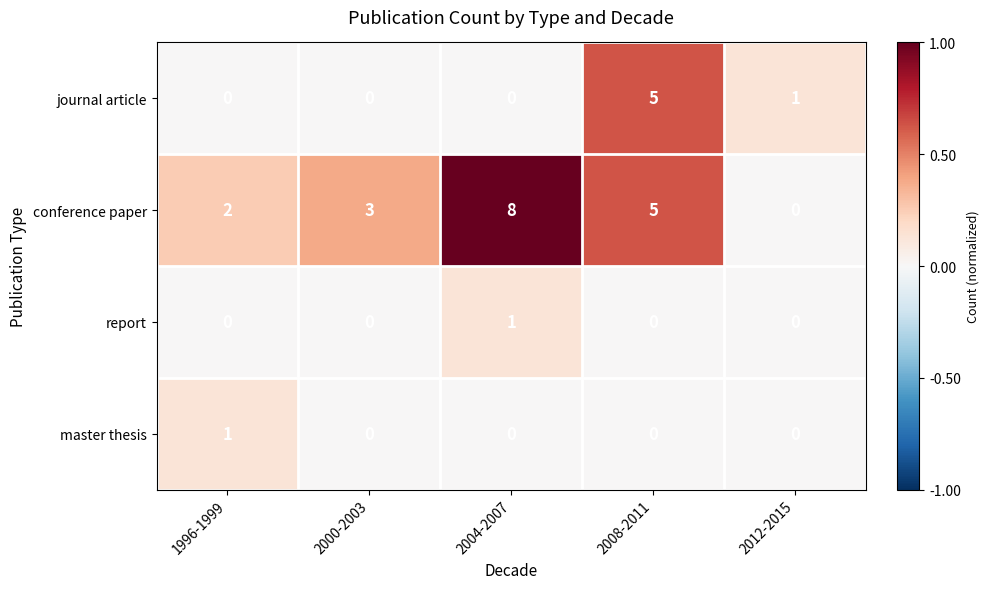

What is the difference between the second highest and minimum values in the conference paper series?

5